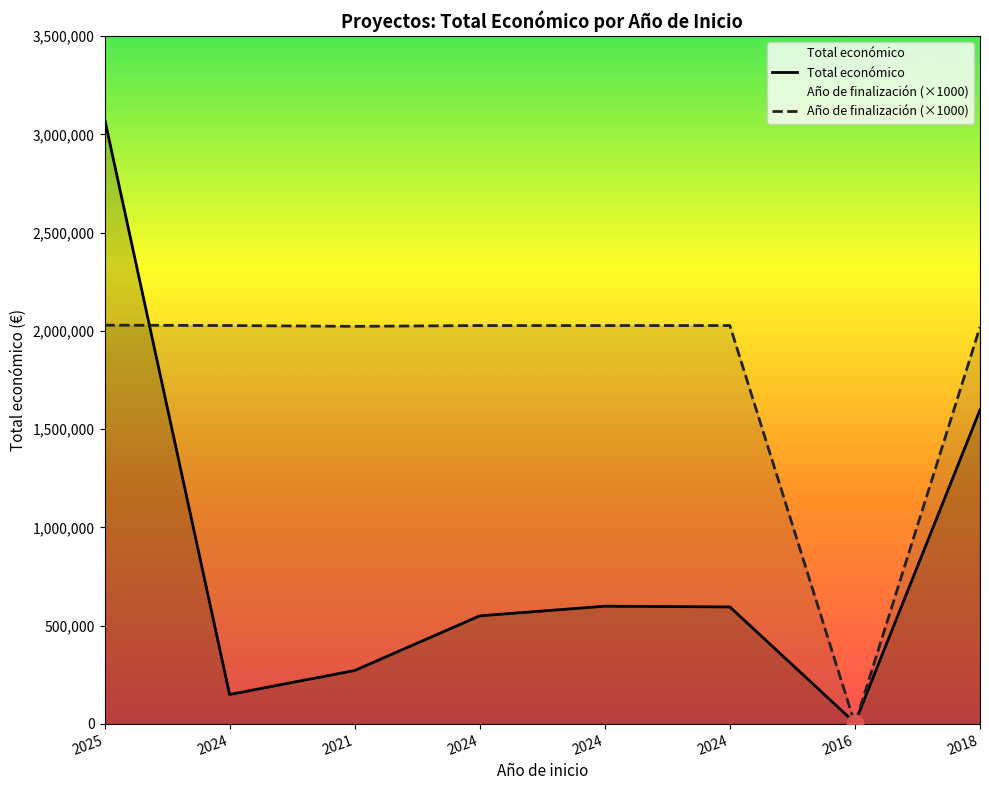

Does the chart have visible grid lines?

No